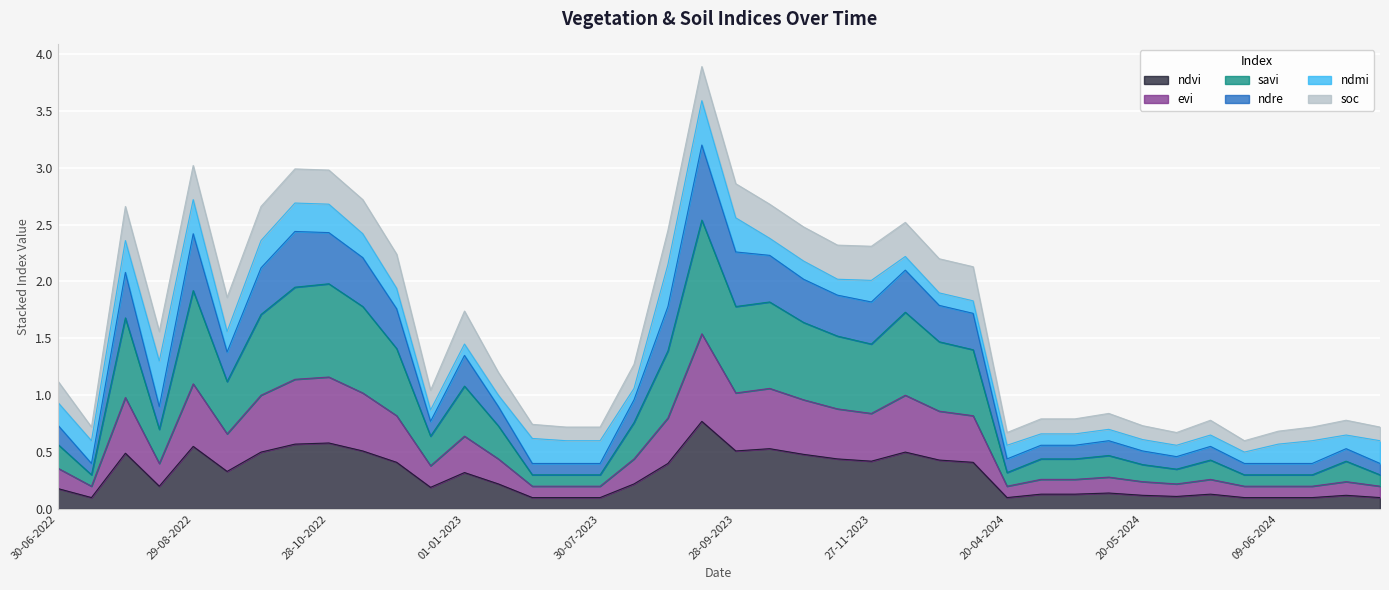

True or false: ndre and savi intersect in this chart.

False